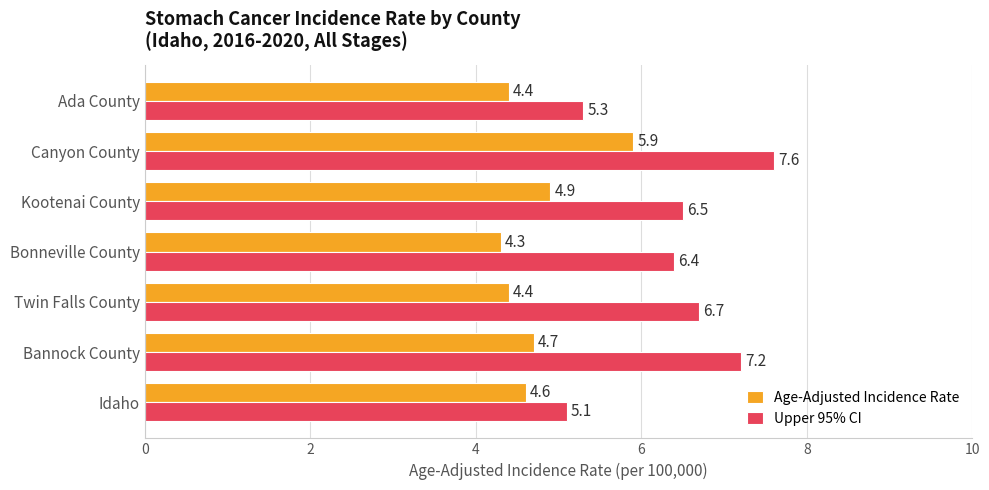

What is the sum of the Age-Adjusted Incidence Rate values at Twin Falls County and Kootenai County?

9.3